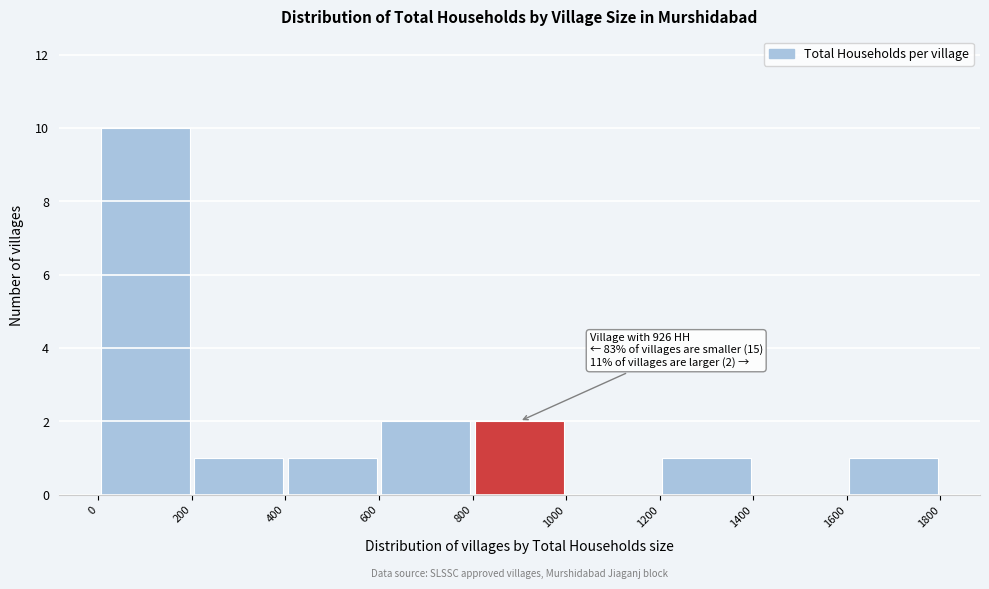

Over which range of the x-axis is the bar tallest?

0 to 200